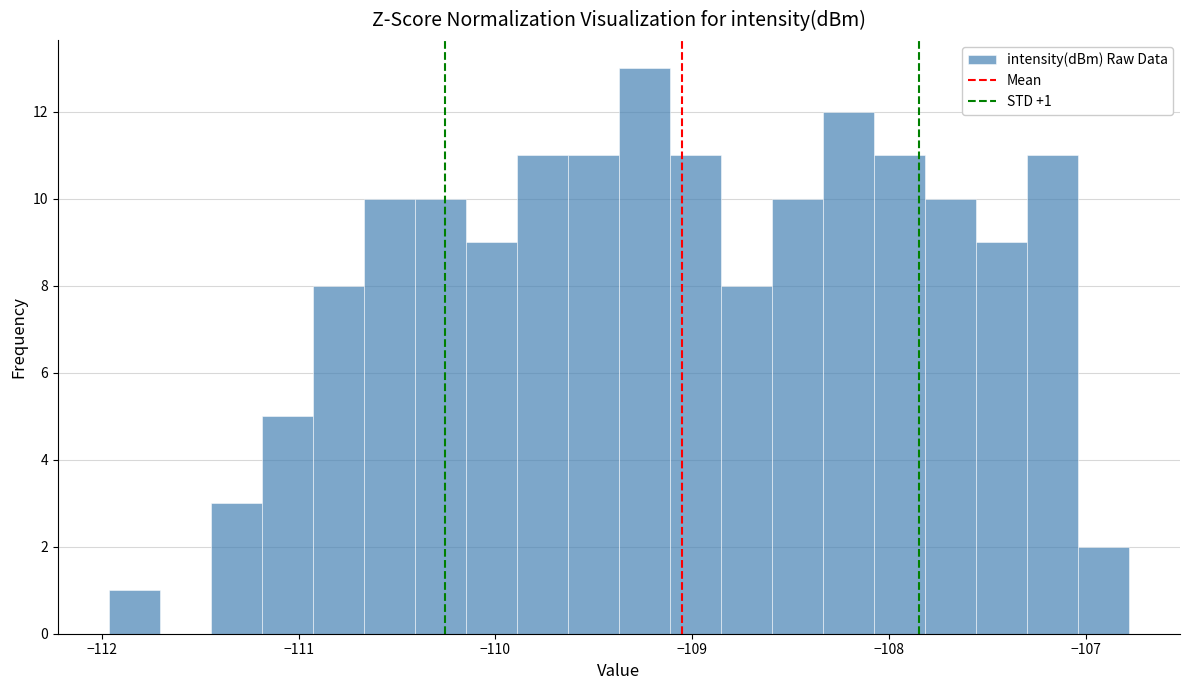

Read against the x-axis, roughly where is the centre of the tallest bar?

-109.2